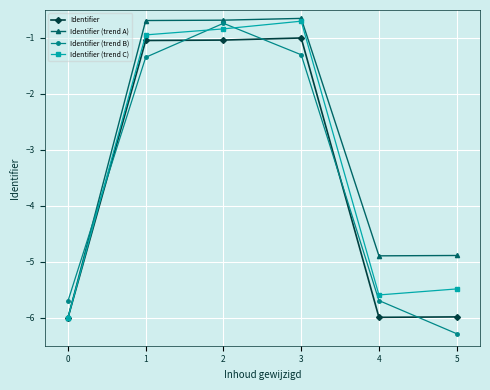

Is it true that Identifier equals -0.4 at 2?

False